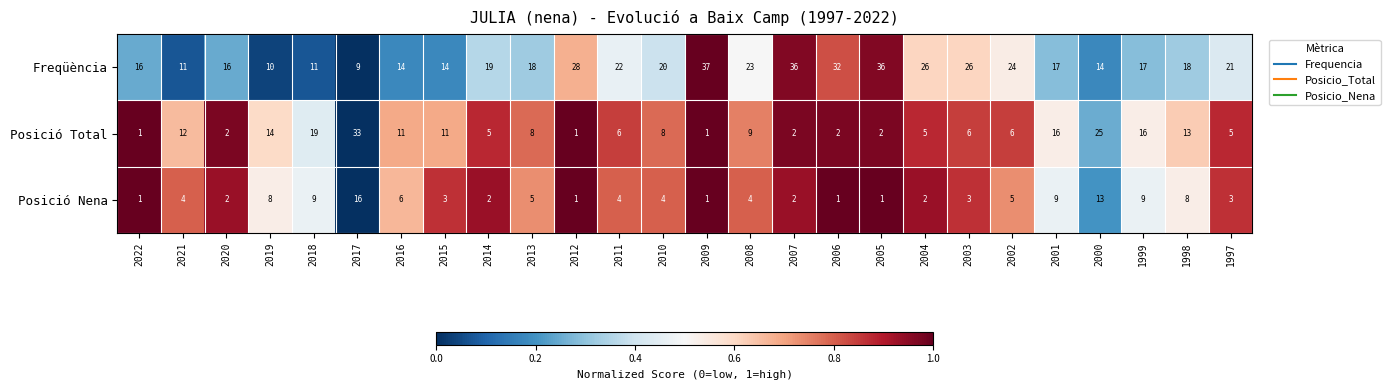

Which series has the largest range (max minus min)?

Posició Total